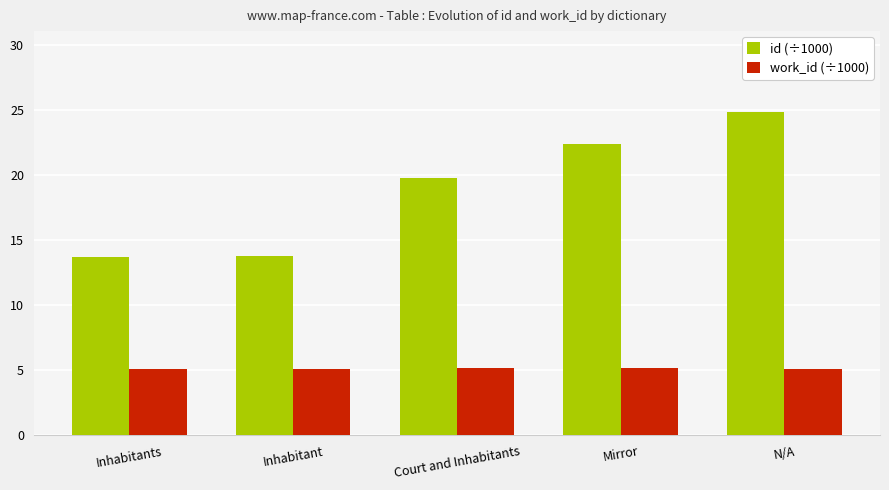

What are all the series names shown in the legend?

id (÷1000), work_id (÷1000)